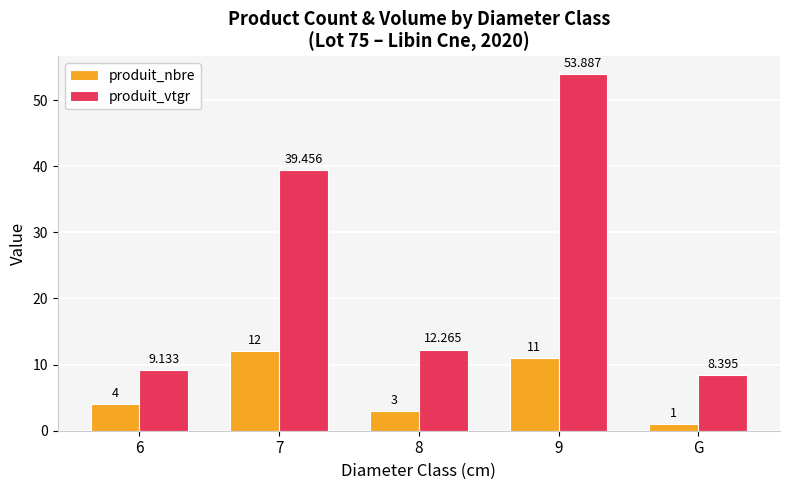

What value does the produit_vtgr series have at 7?

39.5